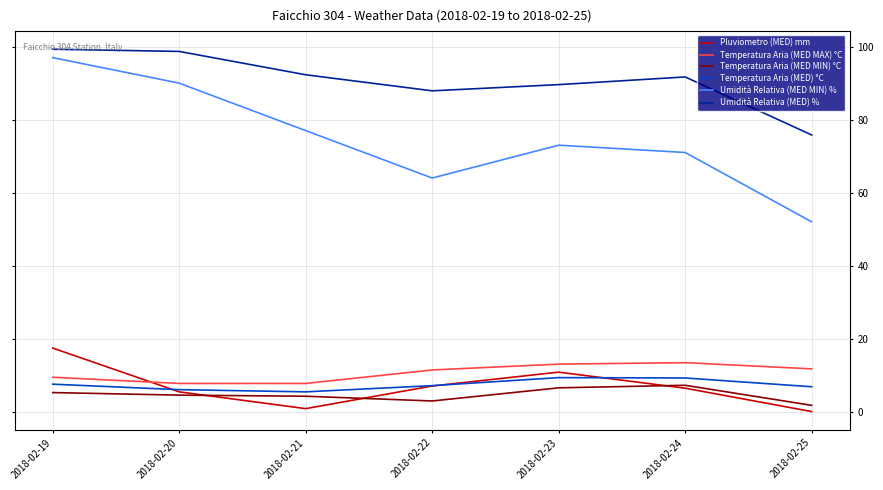

Which category has the lowest value in the Umidità Relativa (MED MIN) % series?

2018-02-25